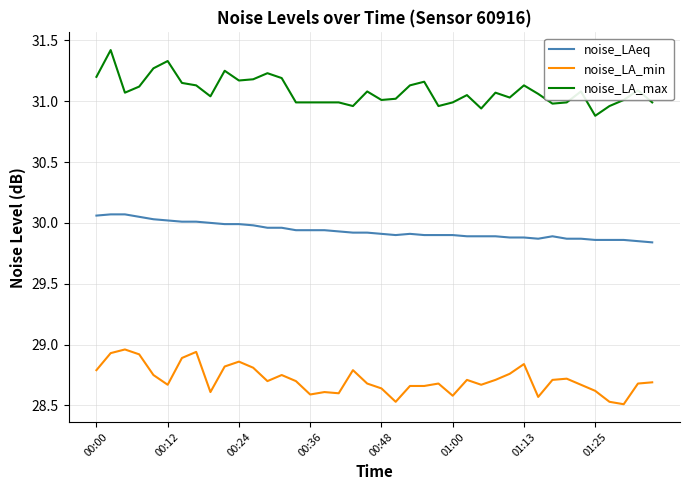

Which series has the largest total across all categories?

noise_LA_max